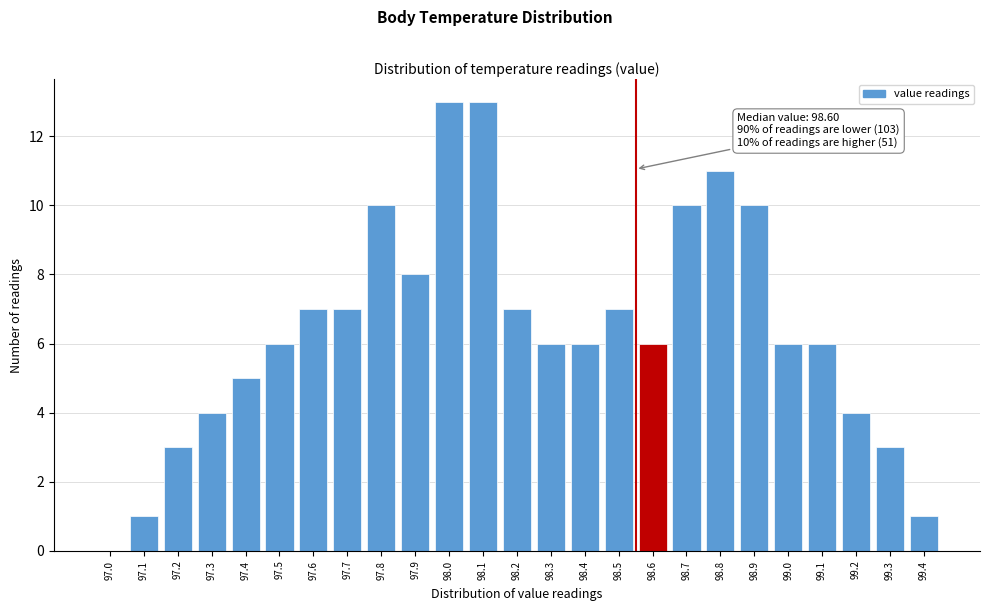

Reading right to left, list all the values displayed in this chart.

99.4=1	99.3=3	99.2=4	99.1=6	99.0=6	98.9=10	98.8=11	98.7=10	98.6=6	98.5=7	98.4=6	98.3=6	98.2=7	98.1=13	98.0=13	97.9=8	97.8=10	97.7=7	97.6=7	97.5=6	97.4=5	97.3=4	97.2=3	97.1=1	97.0=0